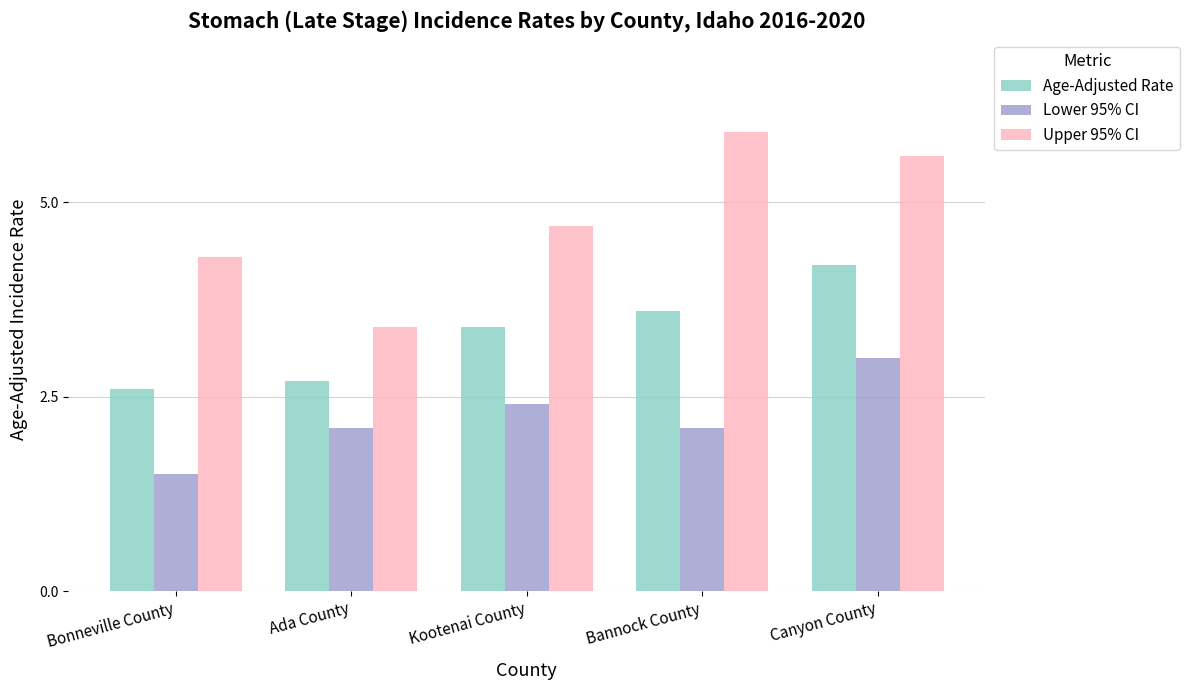

How many bars are there in each group?

3